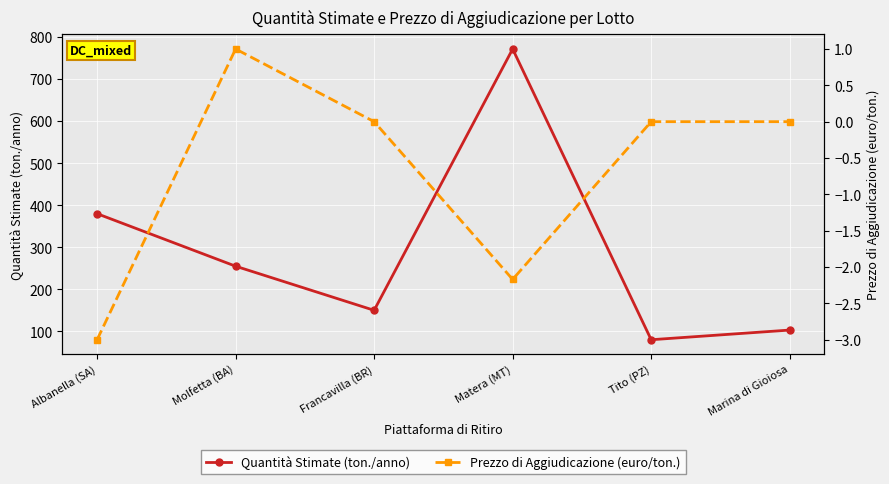

What is the difference between the Quantità Stimate (ton./anno) values at Albanella (SA) and Marina di Gioiosa?

277